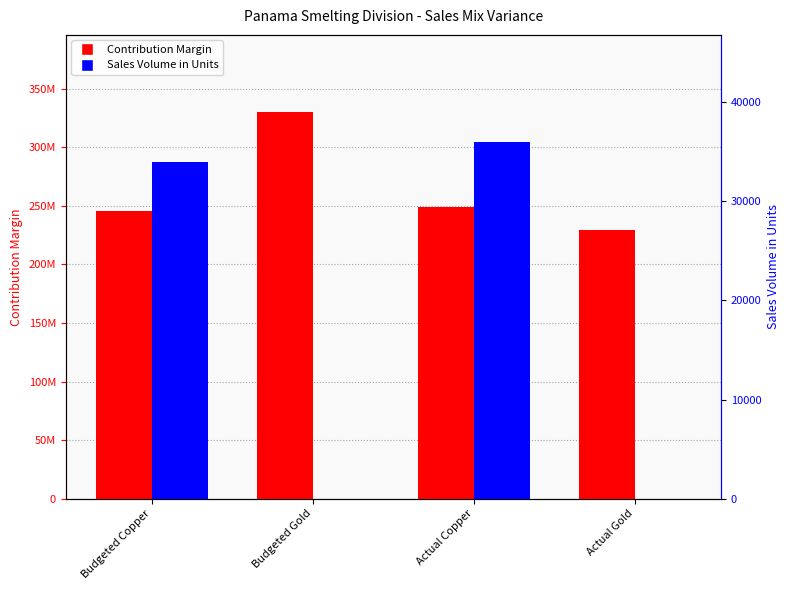

List the labels in order of Contribution Margin value, smallest first.

Actual Gold, Budgeted Copper, Actual Copper, Budgeted Gold